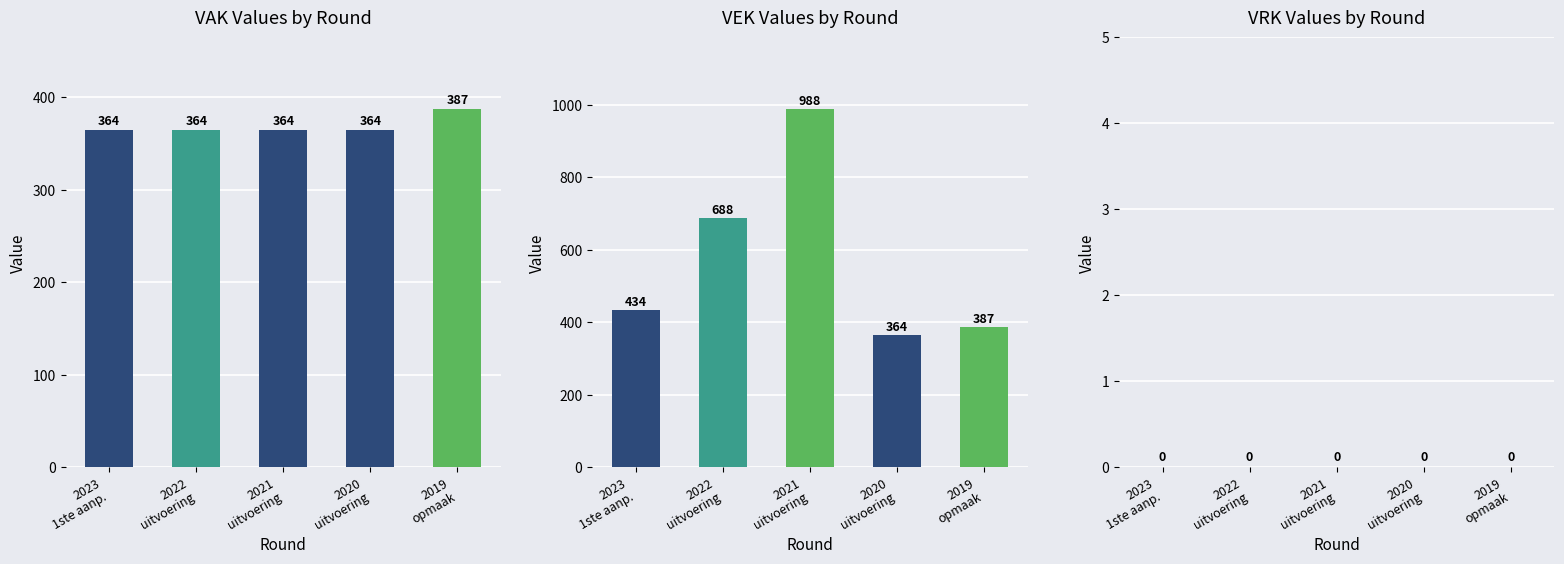

What is the label of the 3rd bar from the left?

2021
uitvoering